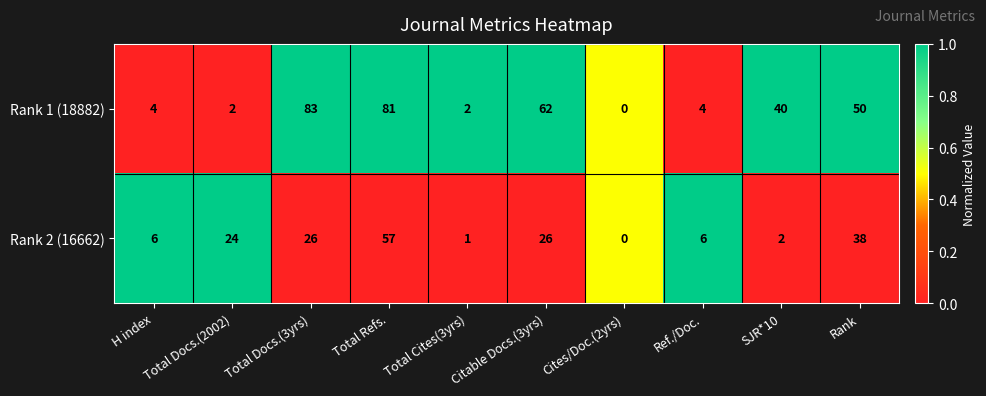

Which series has the widest spread of values?

Rank 1 (18882)